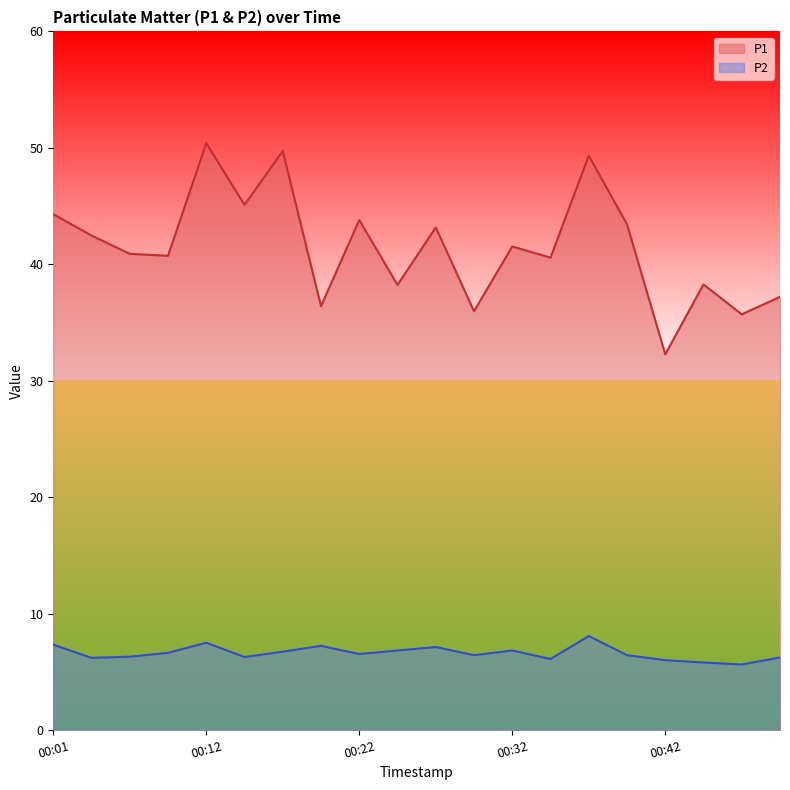

In P2, how many points are higher than both neighbors (excluding endpoints)?

5